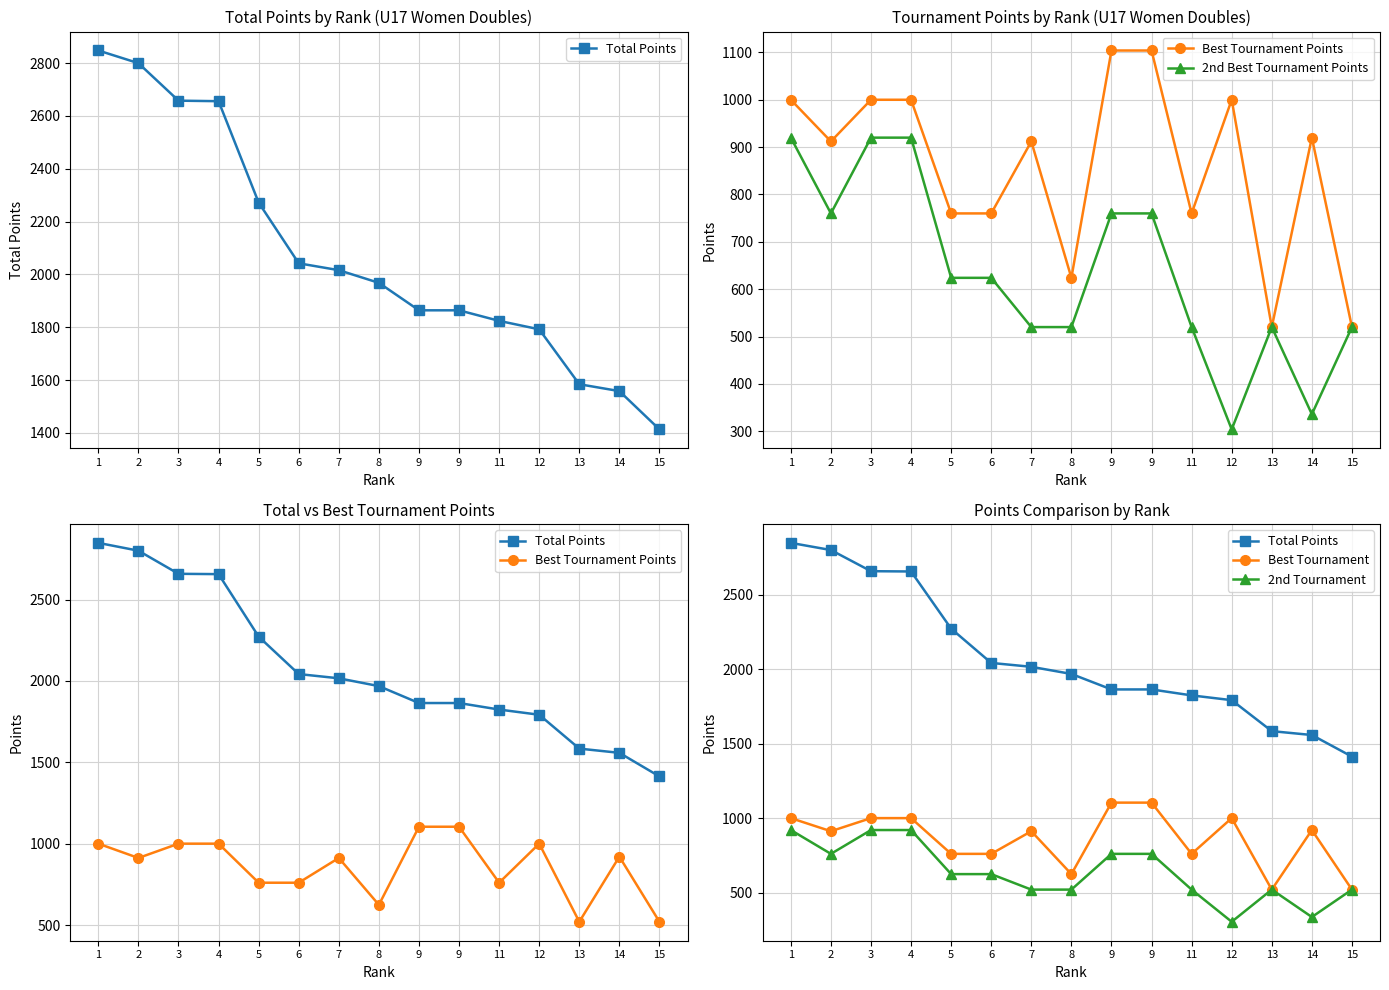

True or false: Total Points has more than 1 points higher than both neighbors.

False